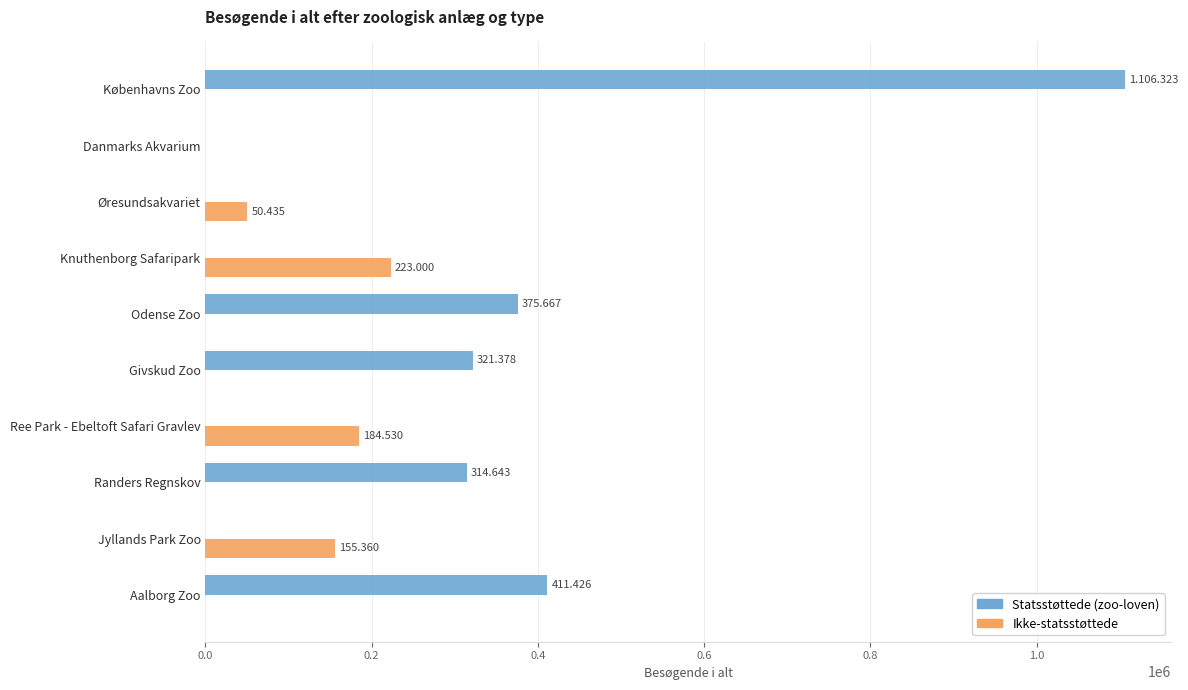

Where is Ikke-statsstøttede nearest to the value 111500?

Jyllands Park Zoo